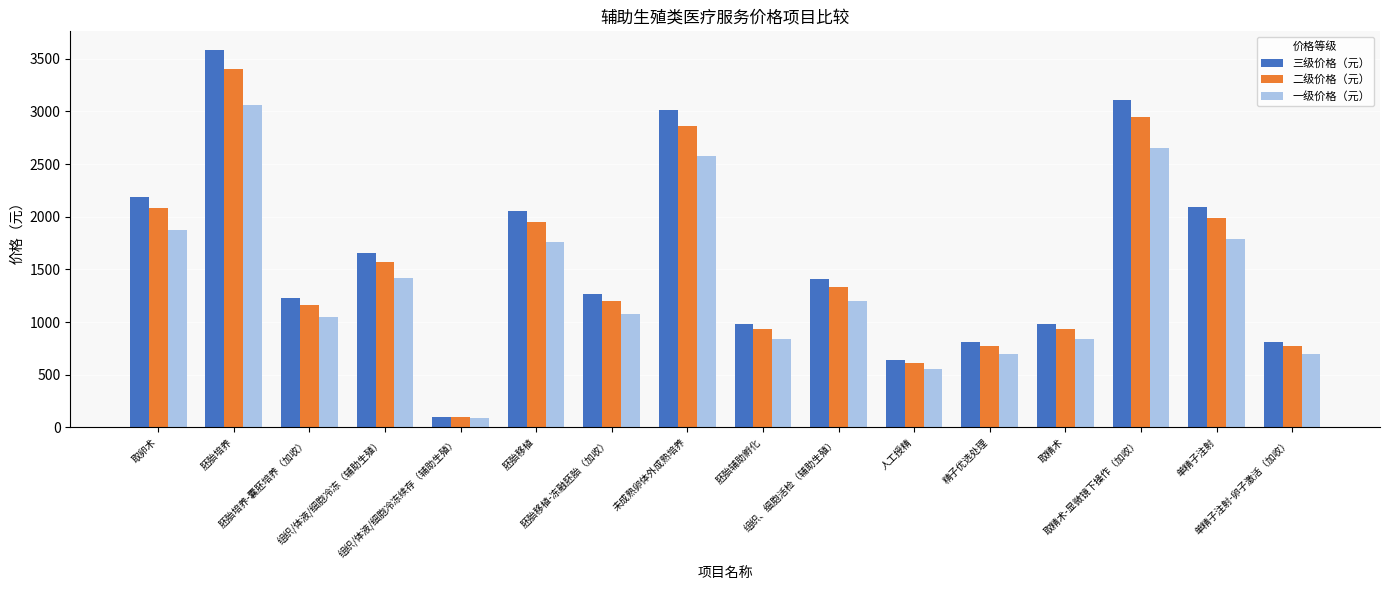

List the series in order of their overall mean, highest first.

三级价格（元）, 二级价格（元）, 一级价格（元）